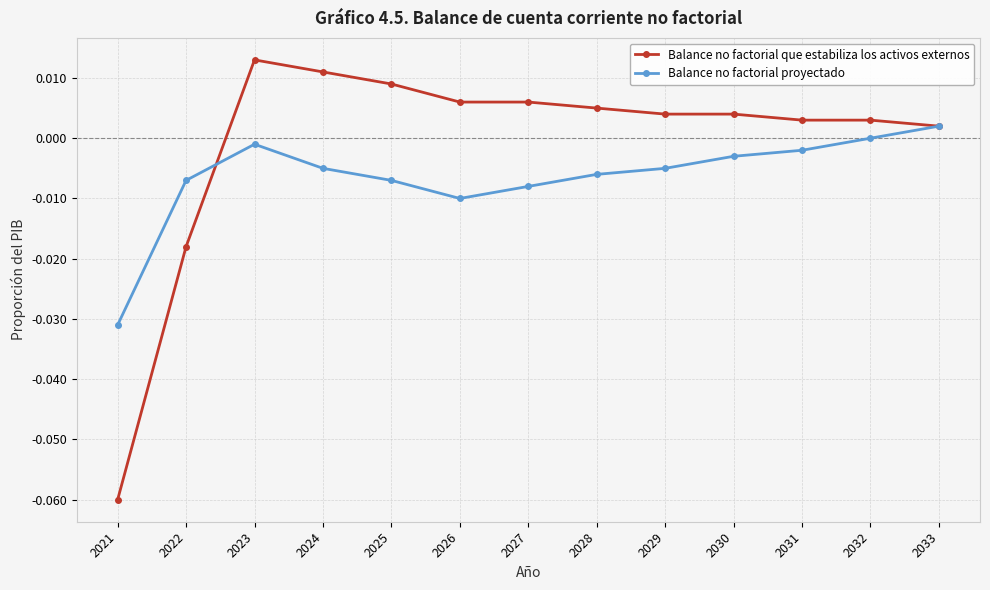

True or false: Balance no factorial que estabiliza los activos externos has more than 0 interior local peaks.

True